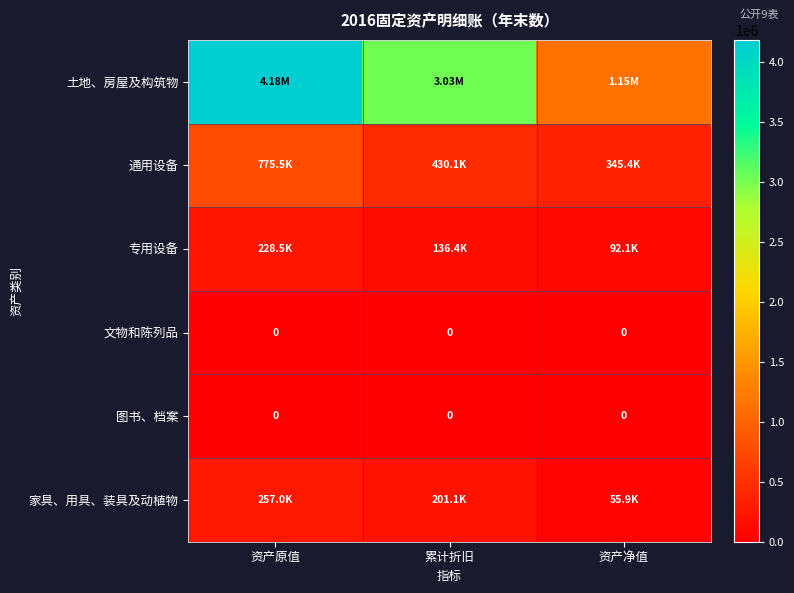

At how many categories does at least one series exceed 3153632?

1